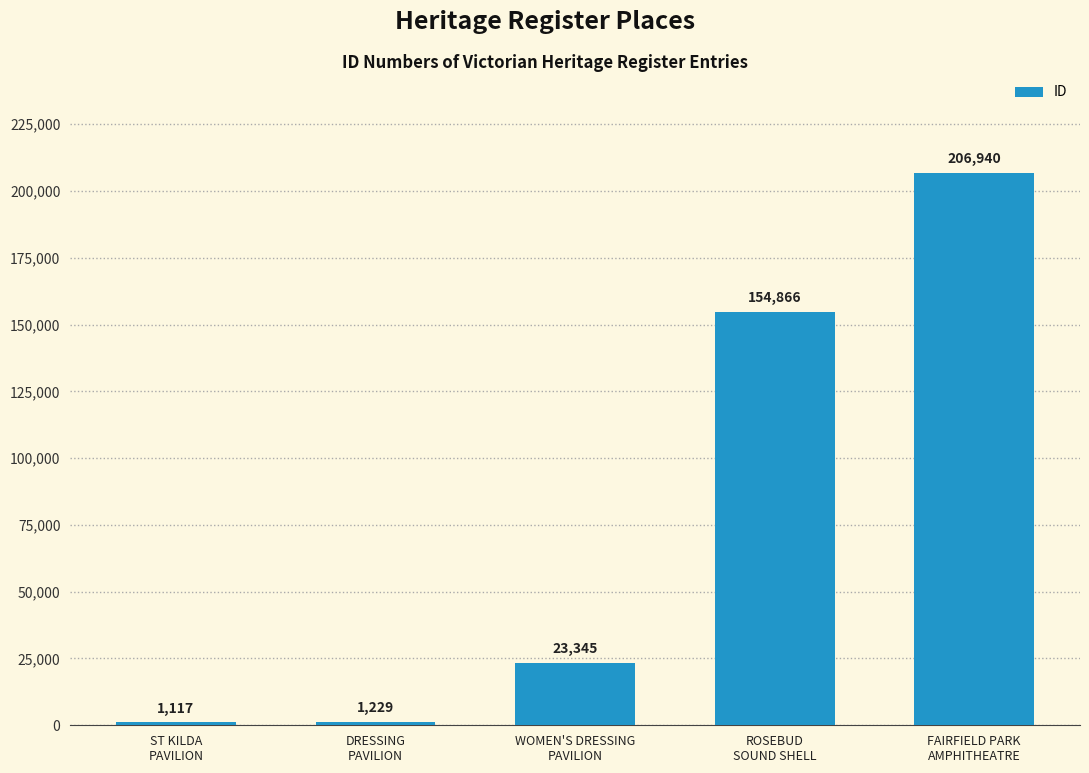

What is the change in value from ST KILDA
PAVILION to ROSEBUD
SOUND SHELL?

+153749